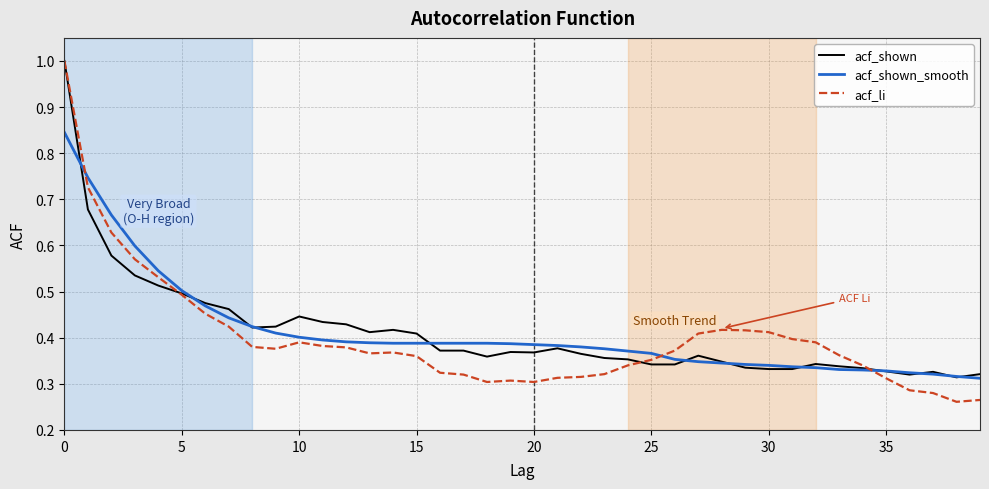

Which series has the largest range (max minus min)?

acf_li